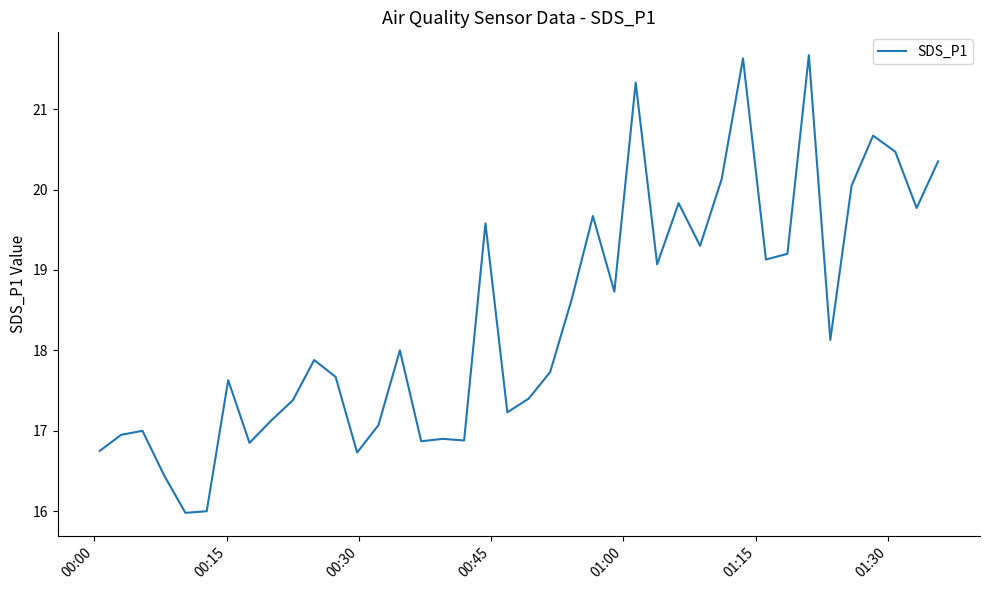

What is the minimum value shown in the chart?

16.0